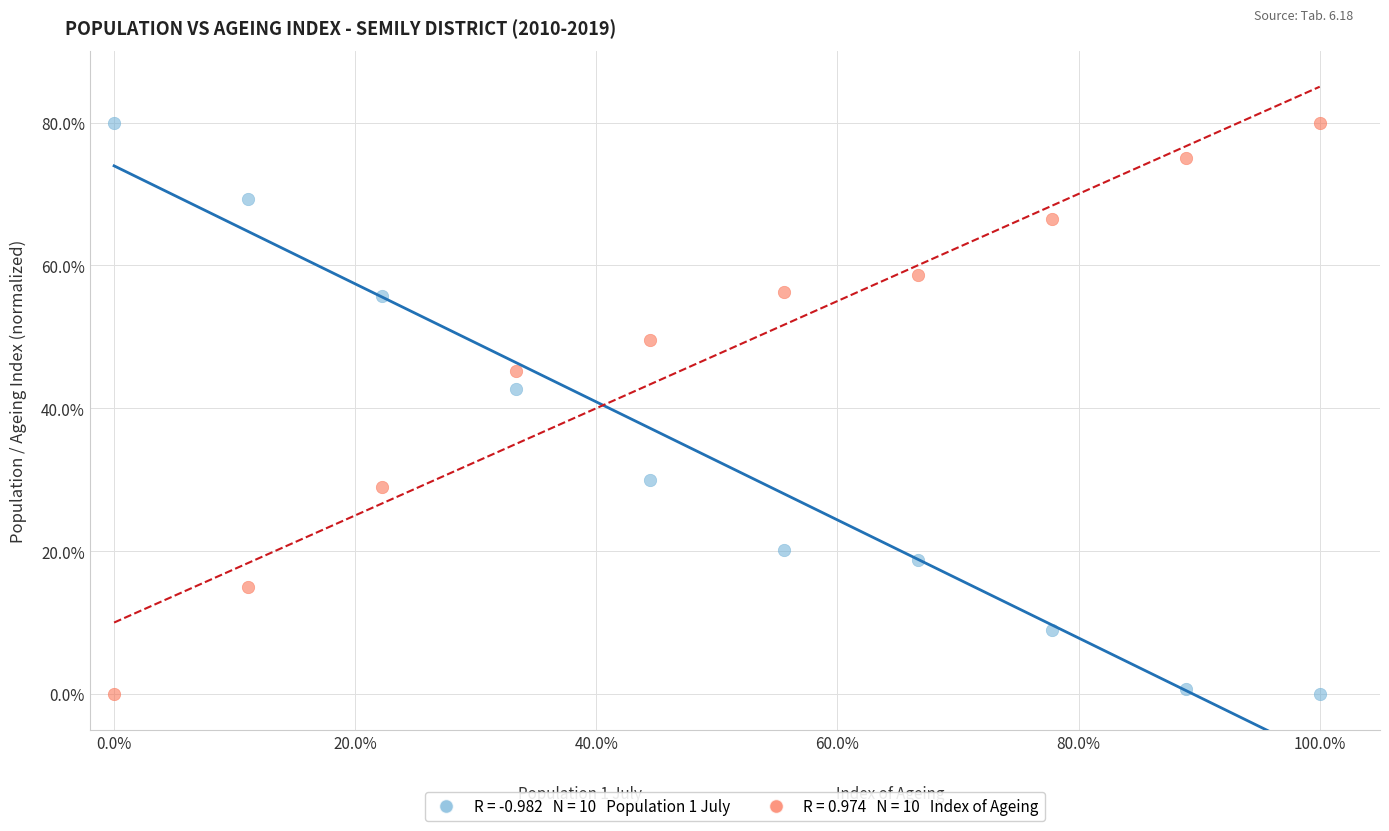

Across all data points, what is the range of Y values (max minus min)?

80.0